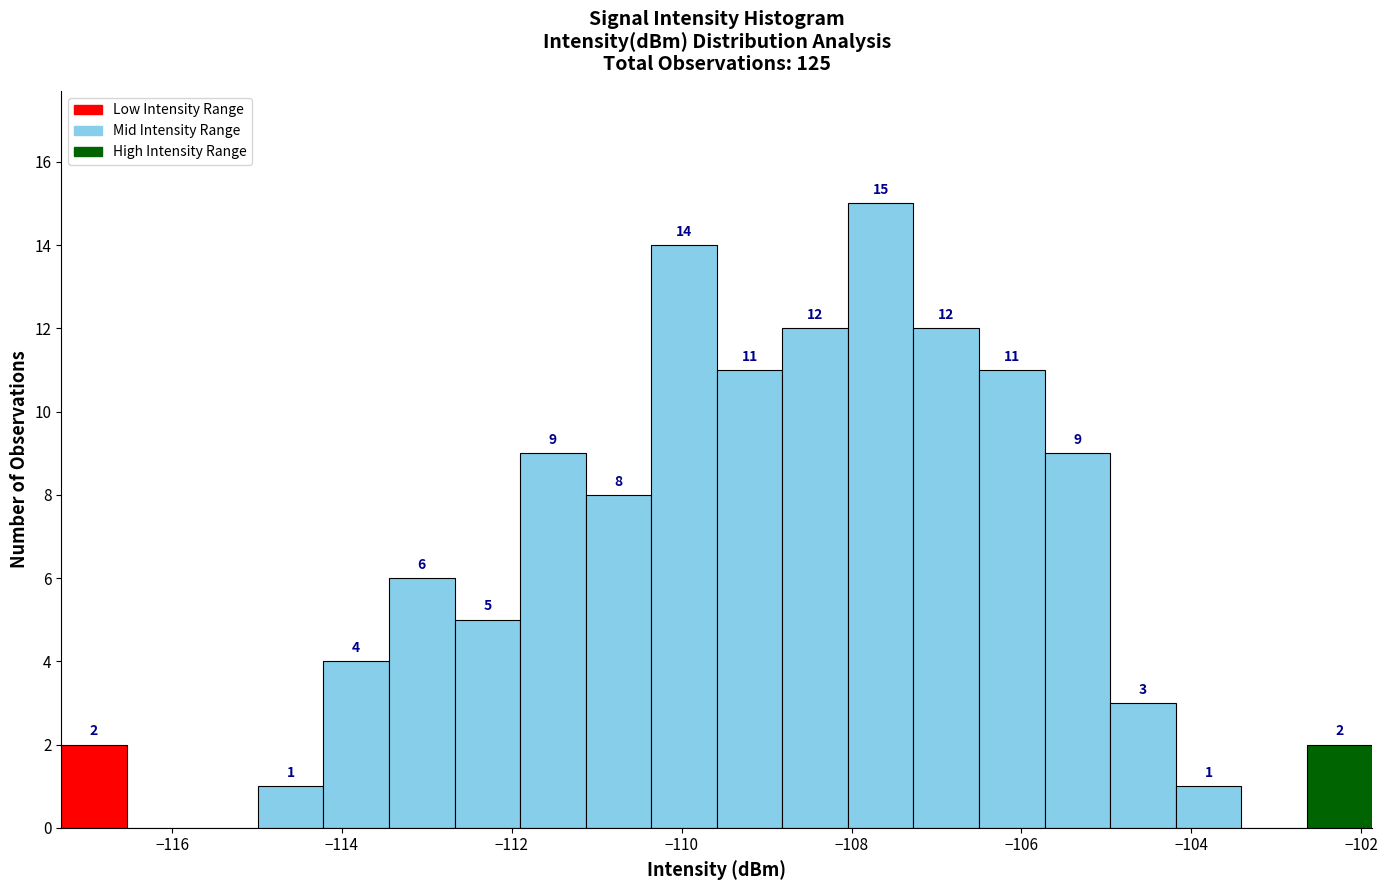

Around what value on the x-axis is the tallest bar? Give the approximate position of its centre, as read against the axis.

-107.6